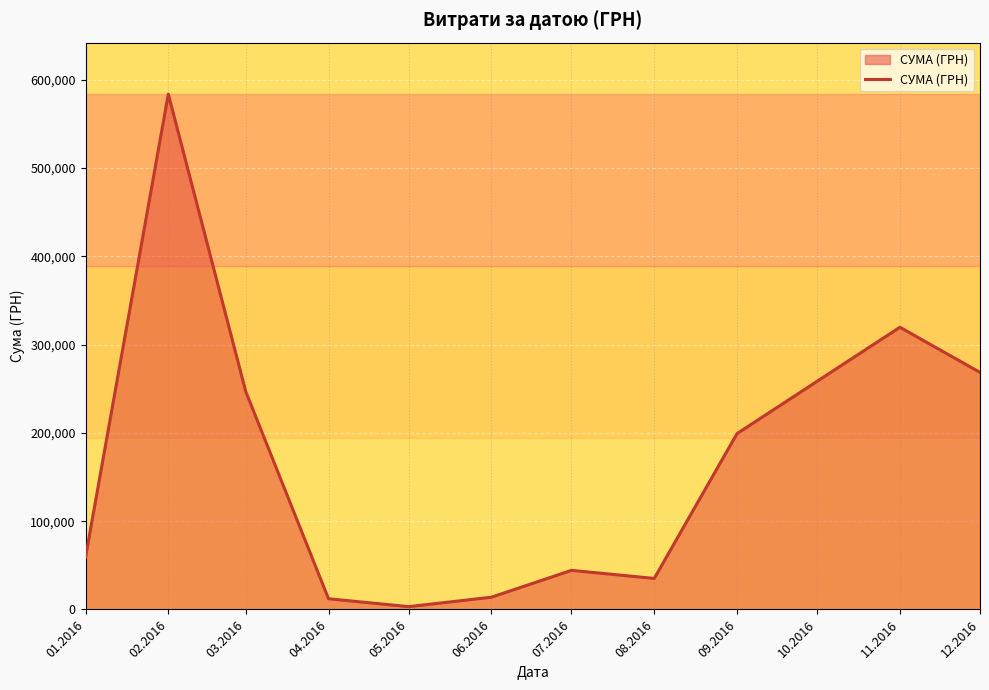

What is the sum of all values?

1785310.7